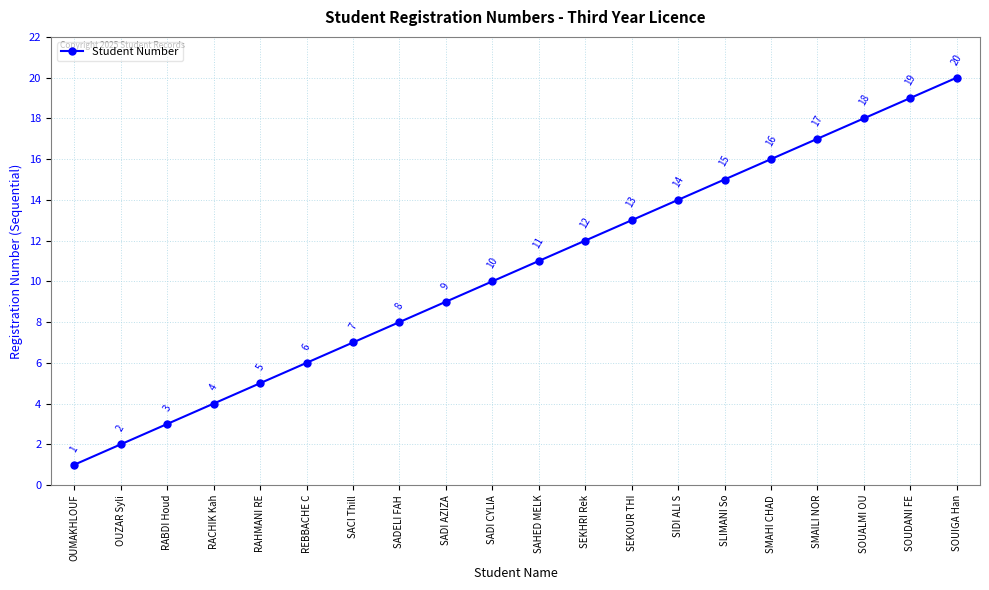

Which label corresponds to the smallest value in the chart?

OUMAKHLOUF